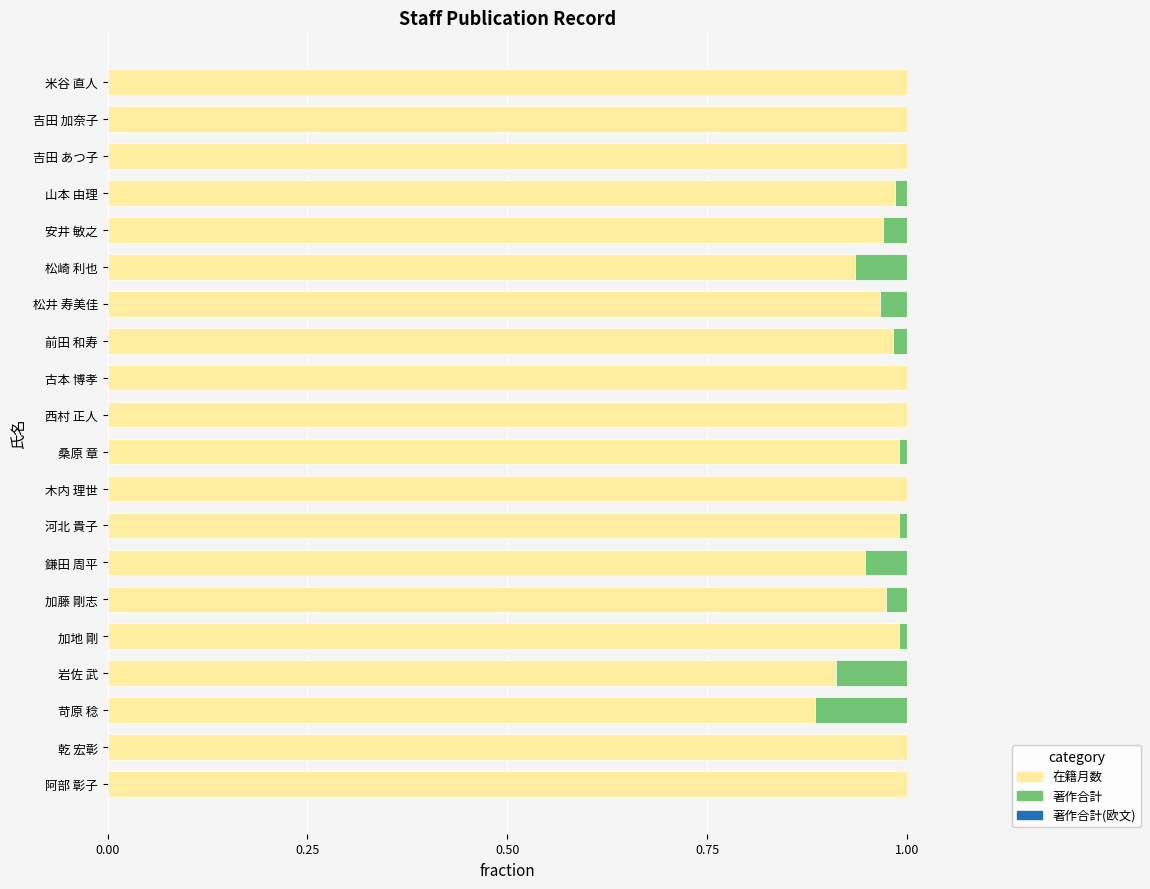

The 在籍月数 series shows 0.6 at 鎌田 周平. True or false?

False